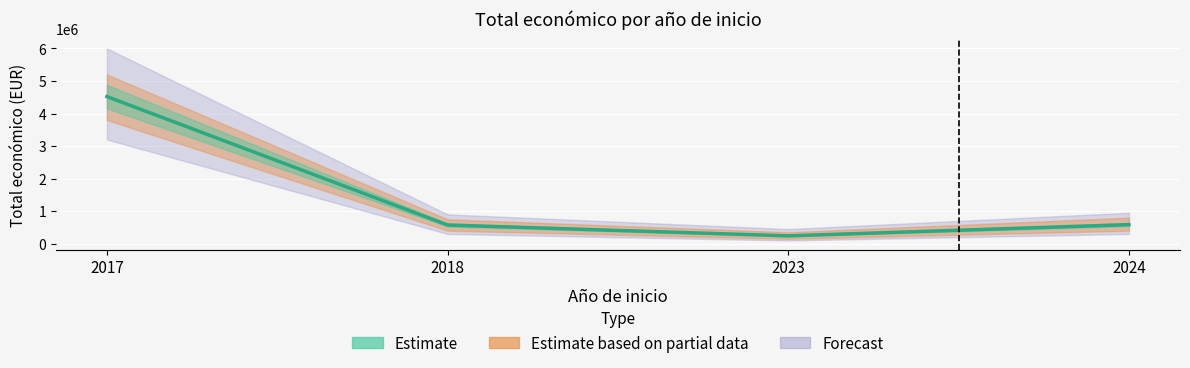

Read the value at 2018.

574000